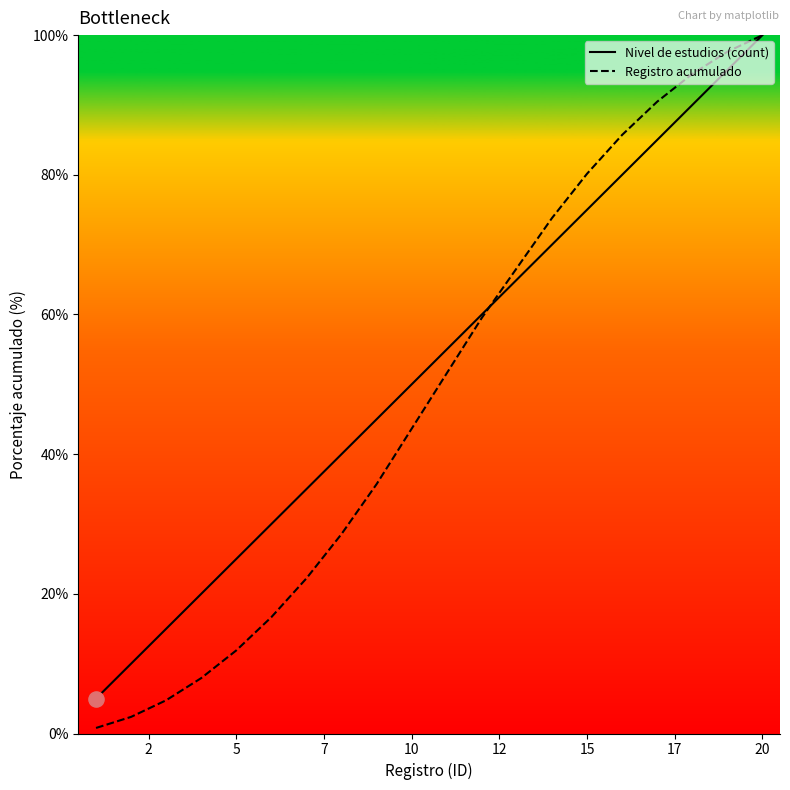

Which series has the widest spread of values?

Registro acumulado